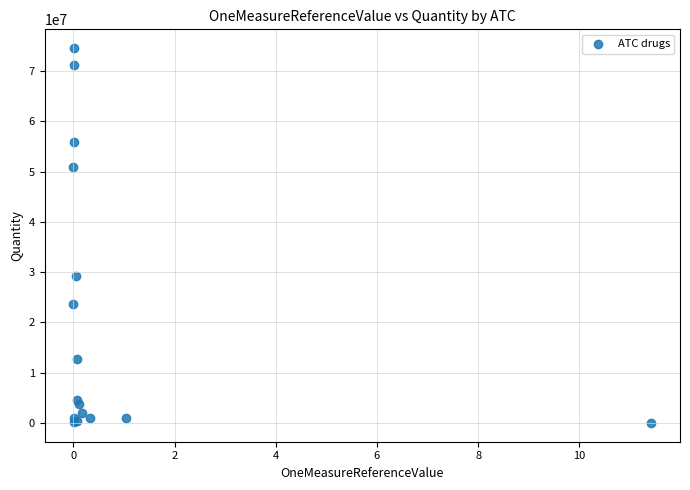

What Y value in the scatter plot is closest to 37289420?

29321157